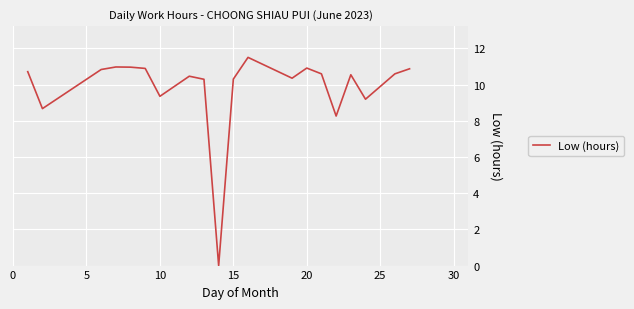

What is the maximum value shown in the chart?

11.5